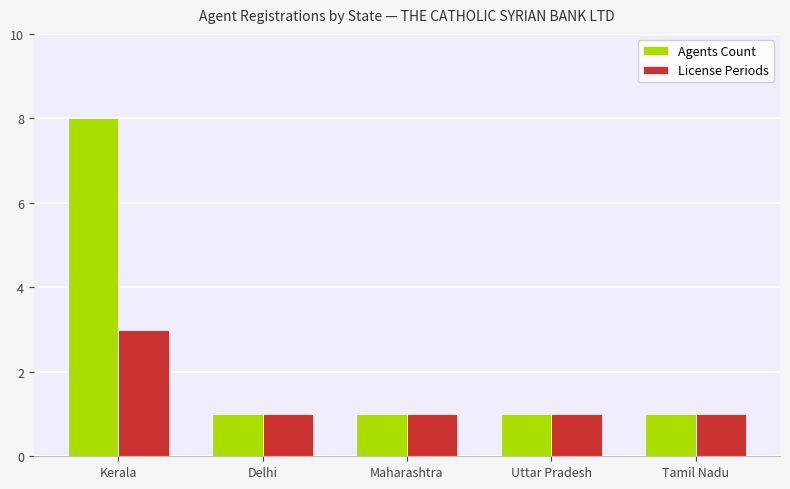

How many categories are shown in the chart?

5